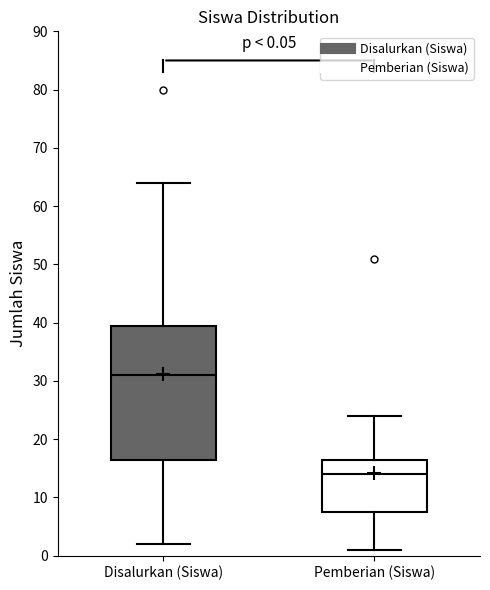

Which box's median line is the highest?

Disalurkan (Siswa)